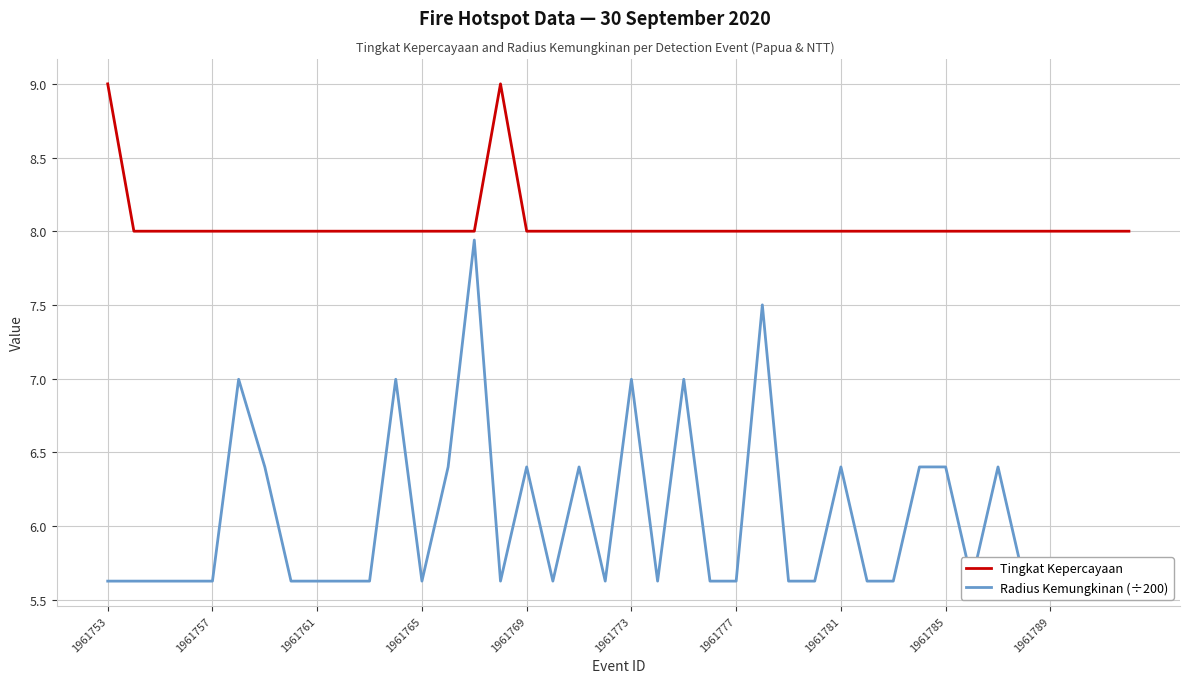

What is the highest value of the Tingkat Kepercayaan series?

9